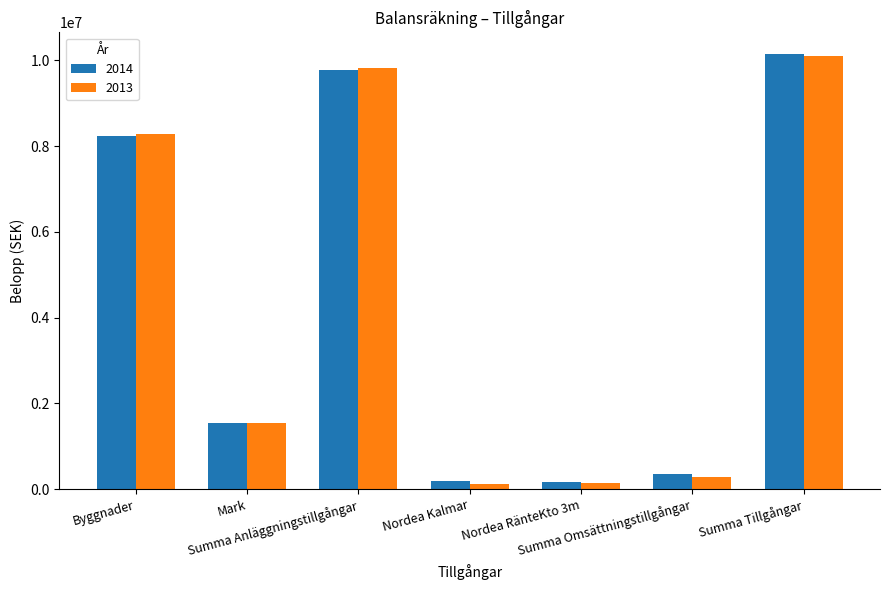

Are the bars horizontal?

No